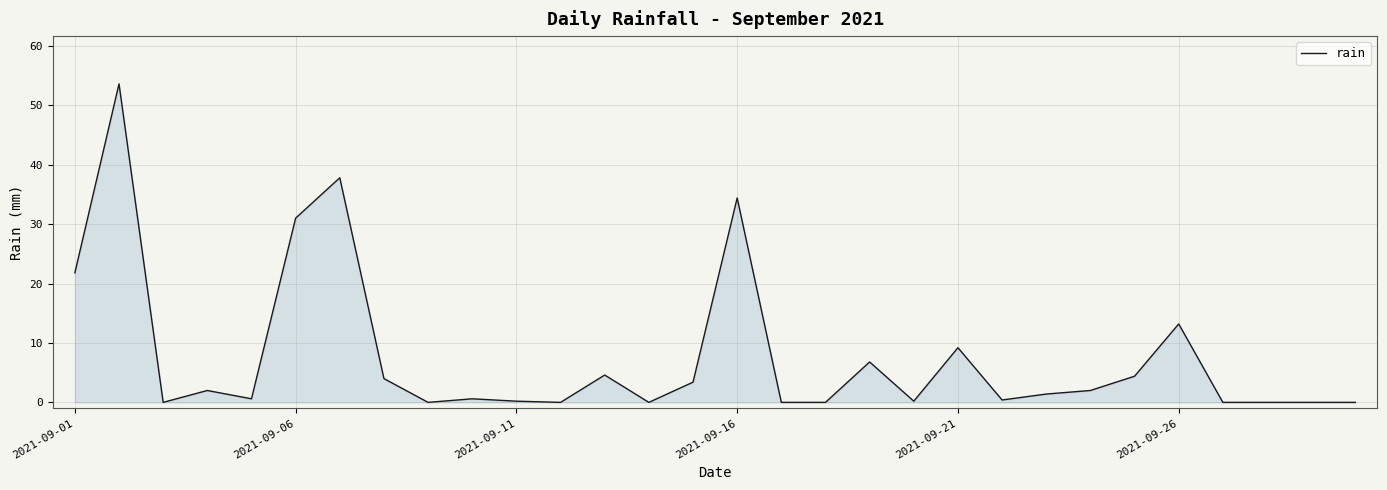

How many lines are shown in the chart?

1